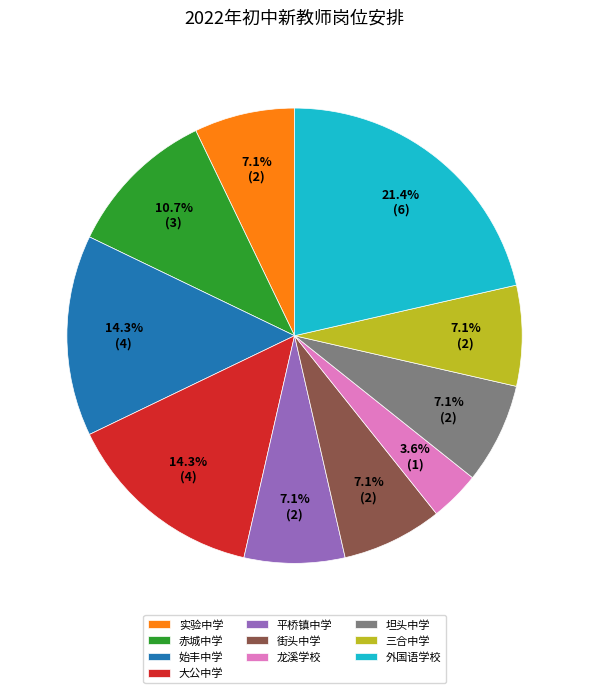

To the nearest percent, what portion does 外国语学校 represent?

21%